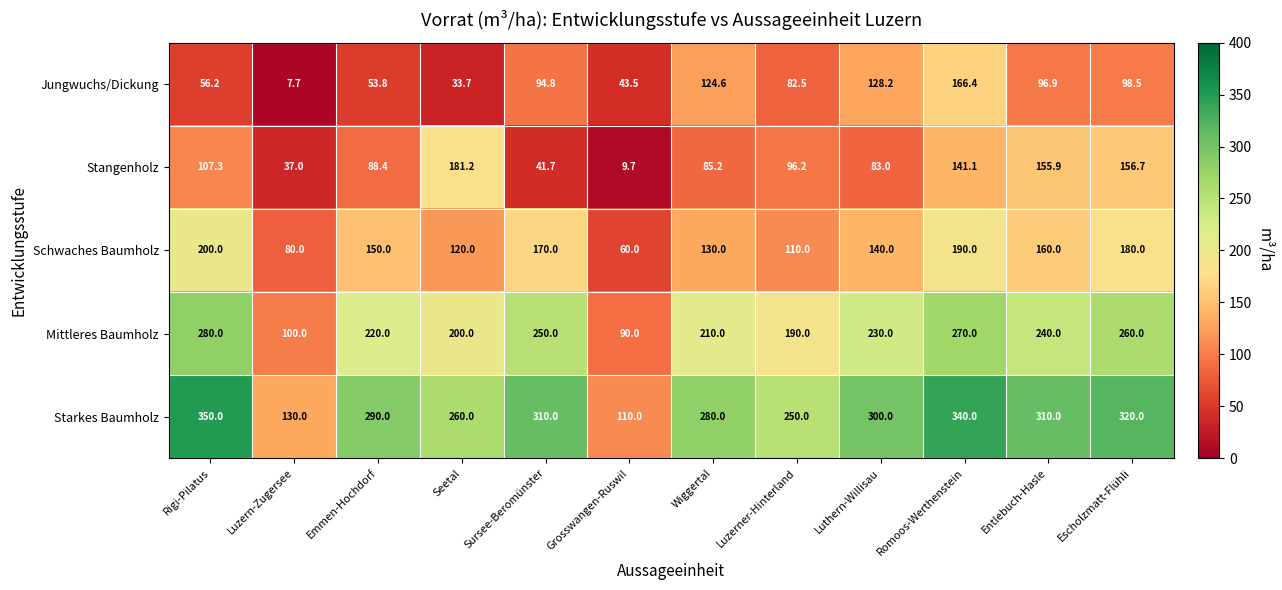

The value of Jungwuchs/Dickung at Grosswangen-Ruswil is 18.6. True or false?

False